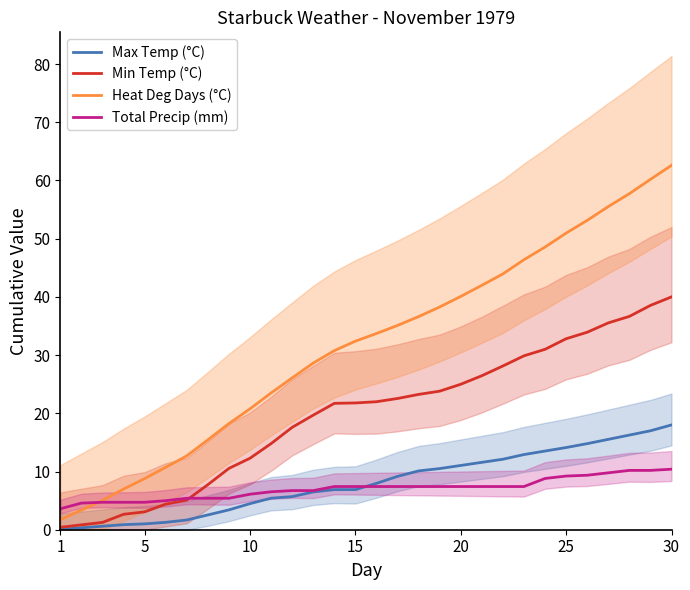

The value of Total Precip (mm) at 1 is 3.6. True or false?

True